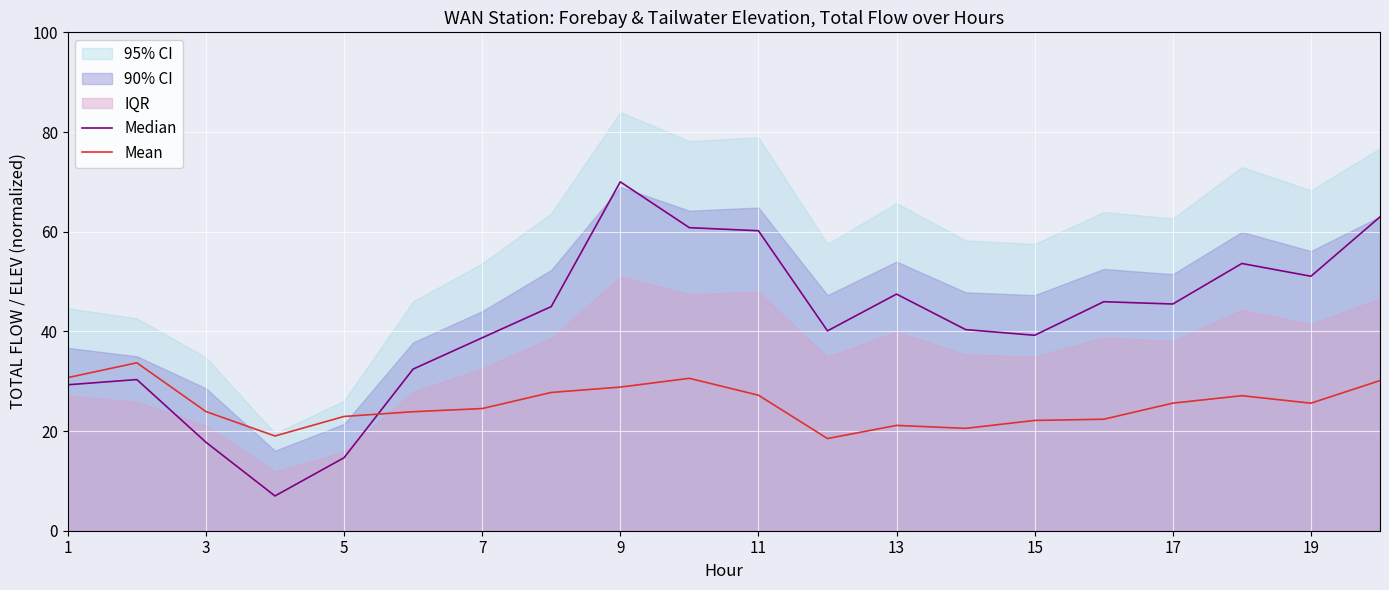

The Mean series shows 25.6 at 17. True or false?

True